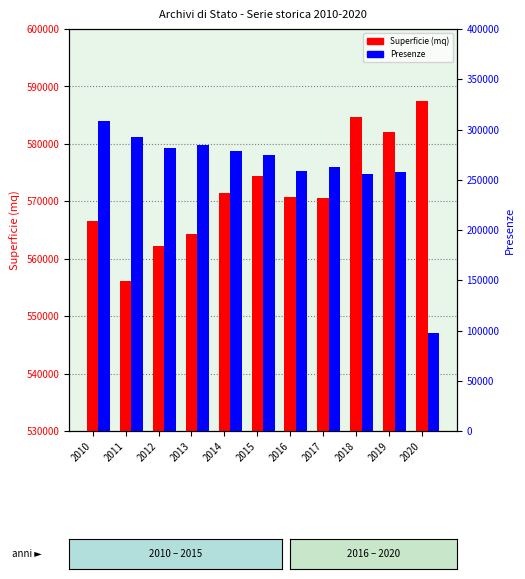

Does the chart contain any negative values?

No